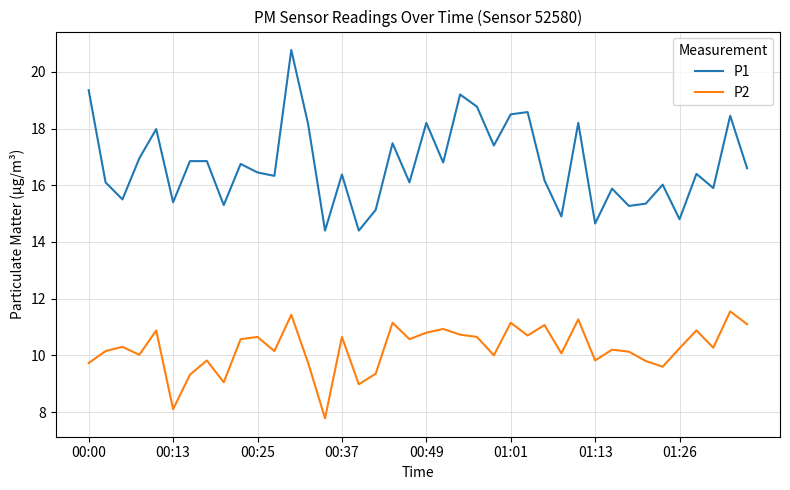

True or false: P2 and P1 cross at least once.

False